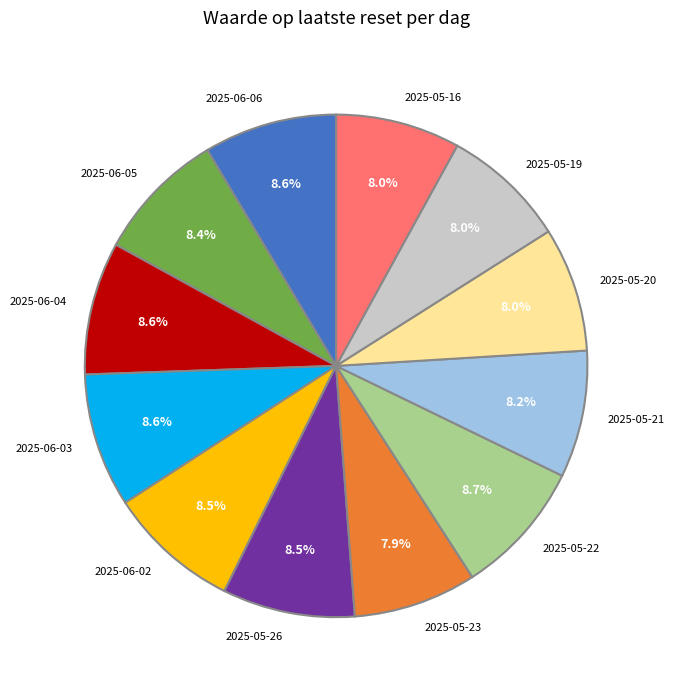

What is the ratio of the value at 2025-05-20 to the value at 2025-05-26?

0.9